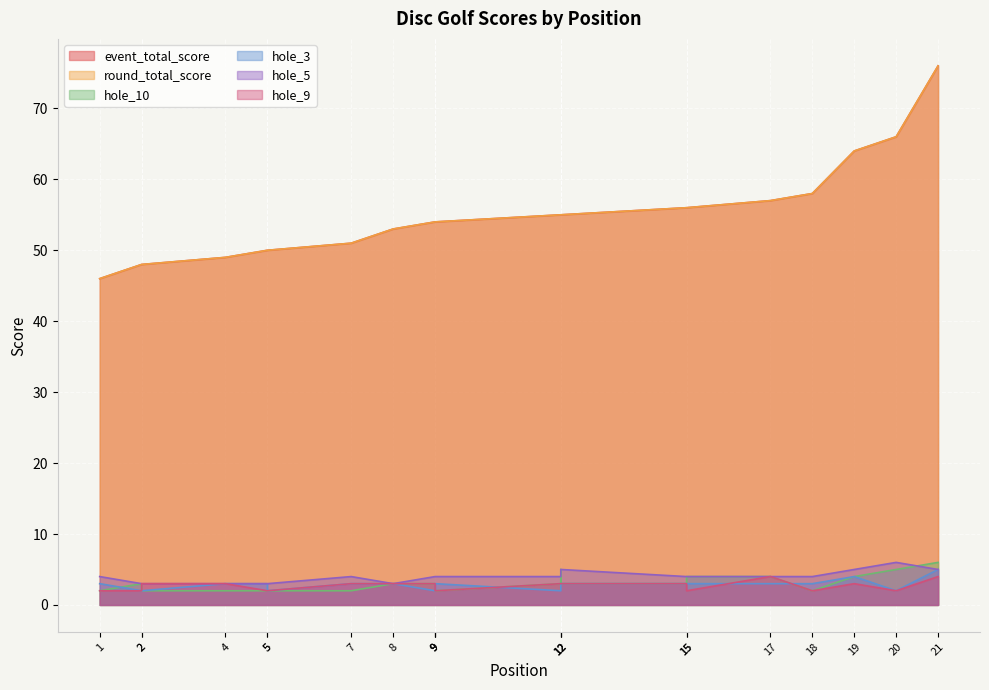

True or false: round_total_score and hole_5 intersect in this chart.

False